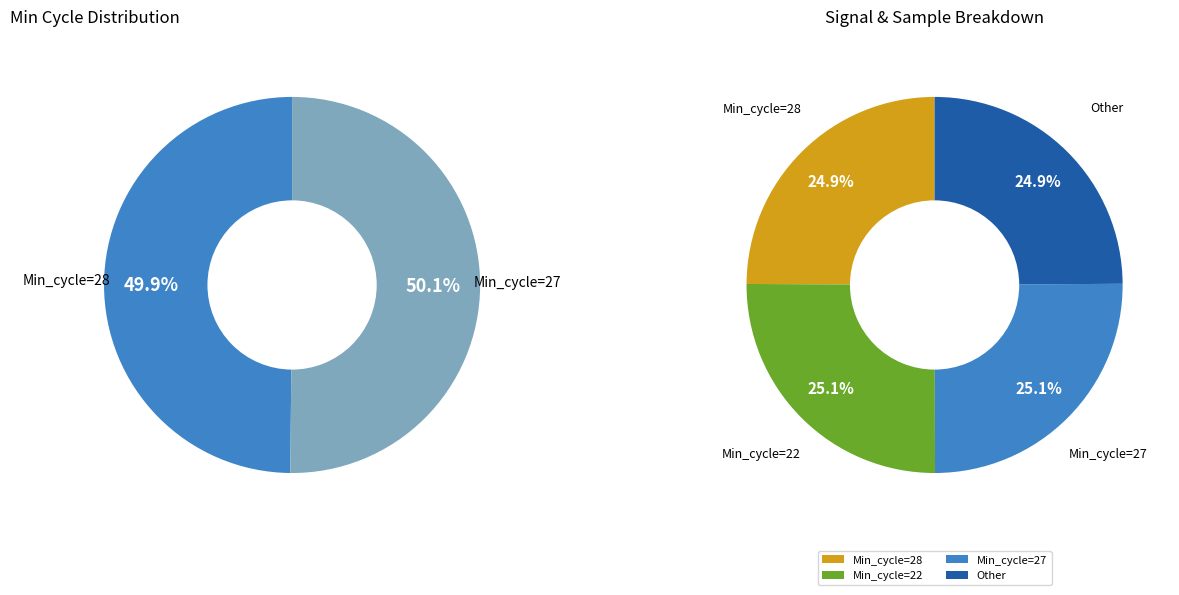

The Min_cycle_28 slice represents 18% of the pie. True or false?

False